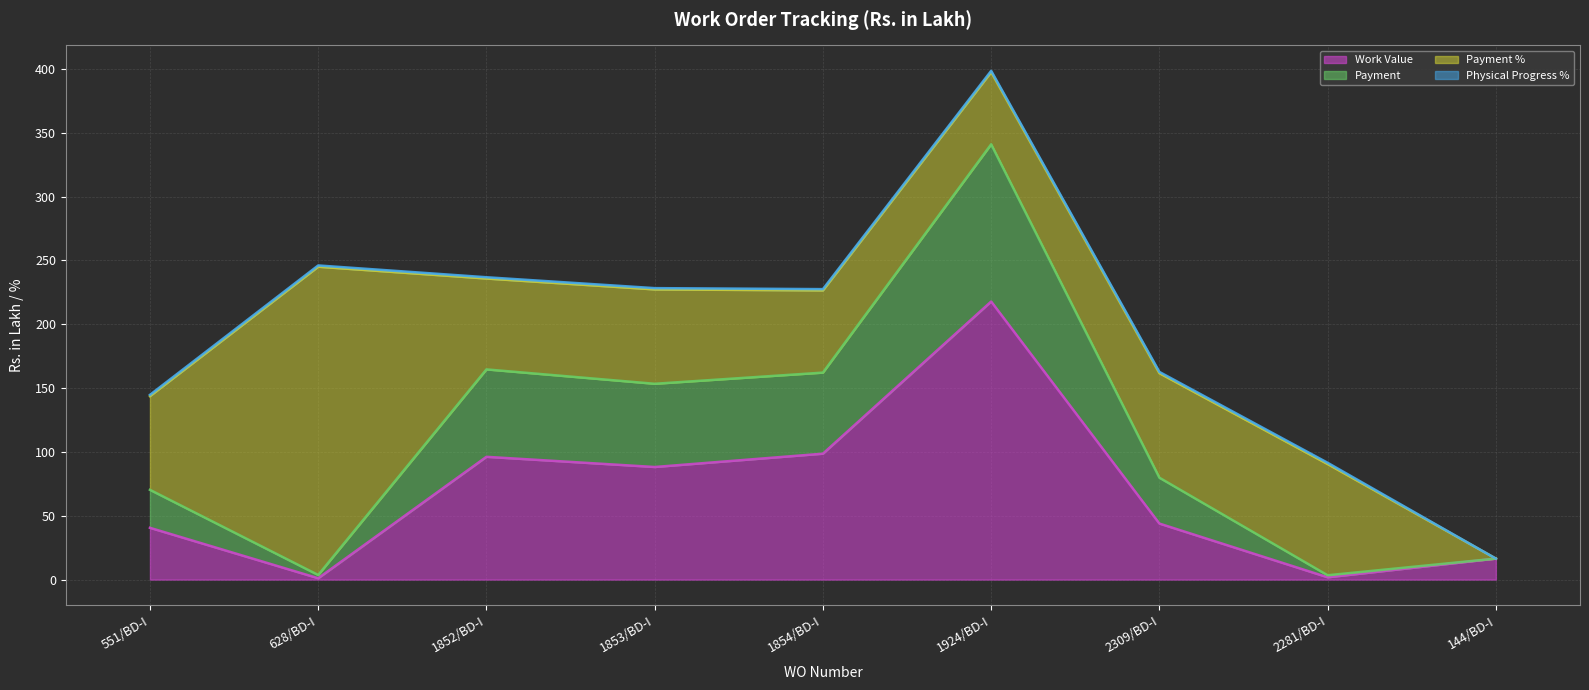

Is it true that Work Value equals 60.4 at 1854/BD-I?

False